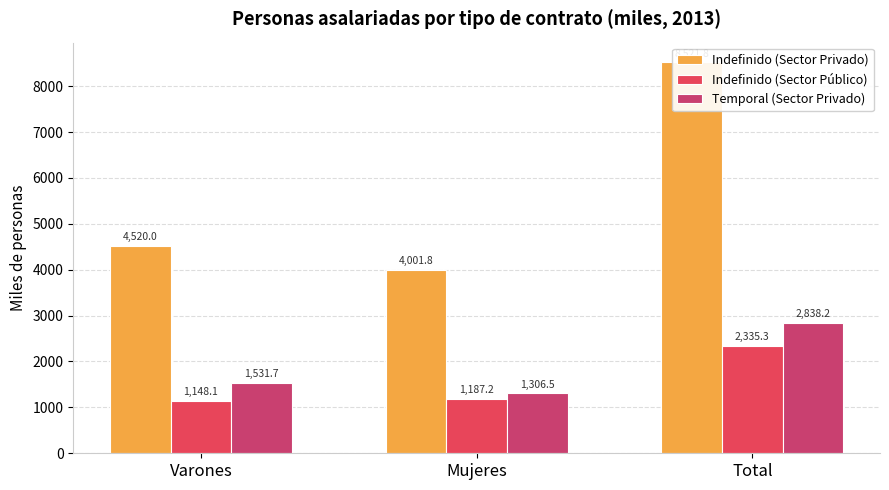

Where is Indefinido (Sector Privado) nearest to the value 6261?

Varones